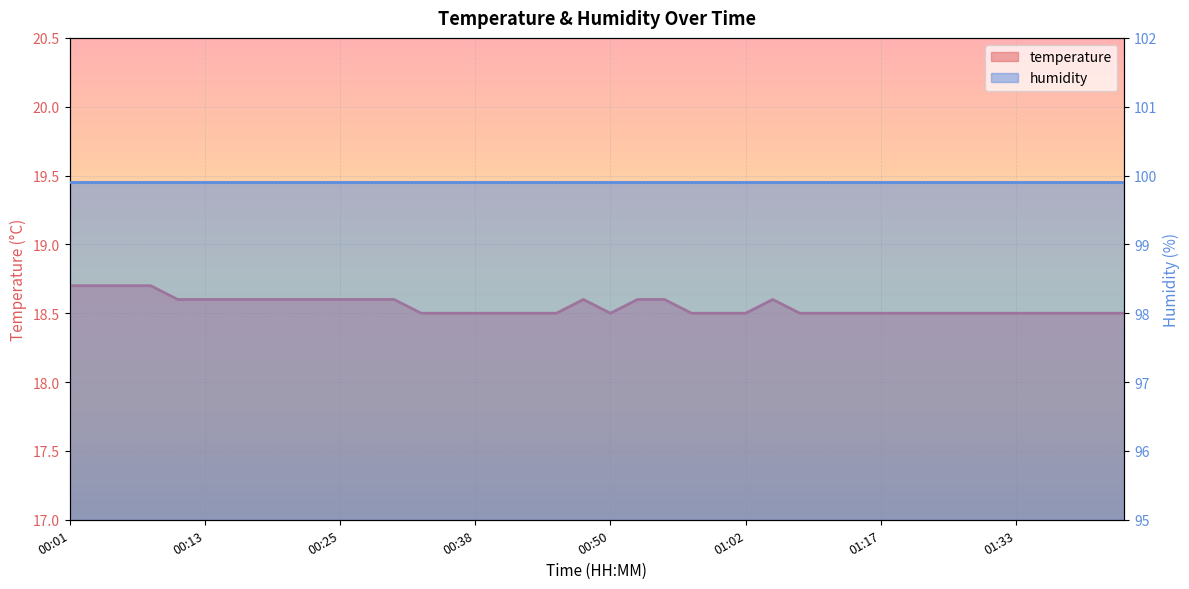

List the labels in order of value, largest first.

00:01, 00:03, 00:06, 00:08, 00:11, 00:13, 00:16, 00:18, 00:21, 00:23, 00:25, 00:28, 00:30, 00:47, 00:52, 00:55, 01:04, 00:33, 00:35, 00:38, 00:40, 00:42, 00:45, 00:50, 00:57, 00:59, 01:02, 01:07, 01:09, 01:12, 01:17, 01:20, 01:25, 01:28, 01:30, 01:33, 01:35, 01:38, 01:40, 01:43